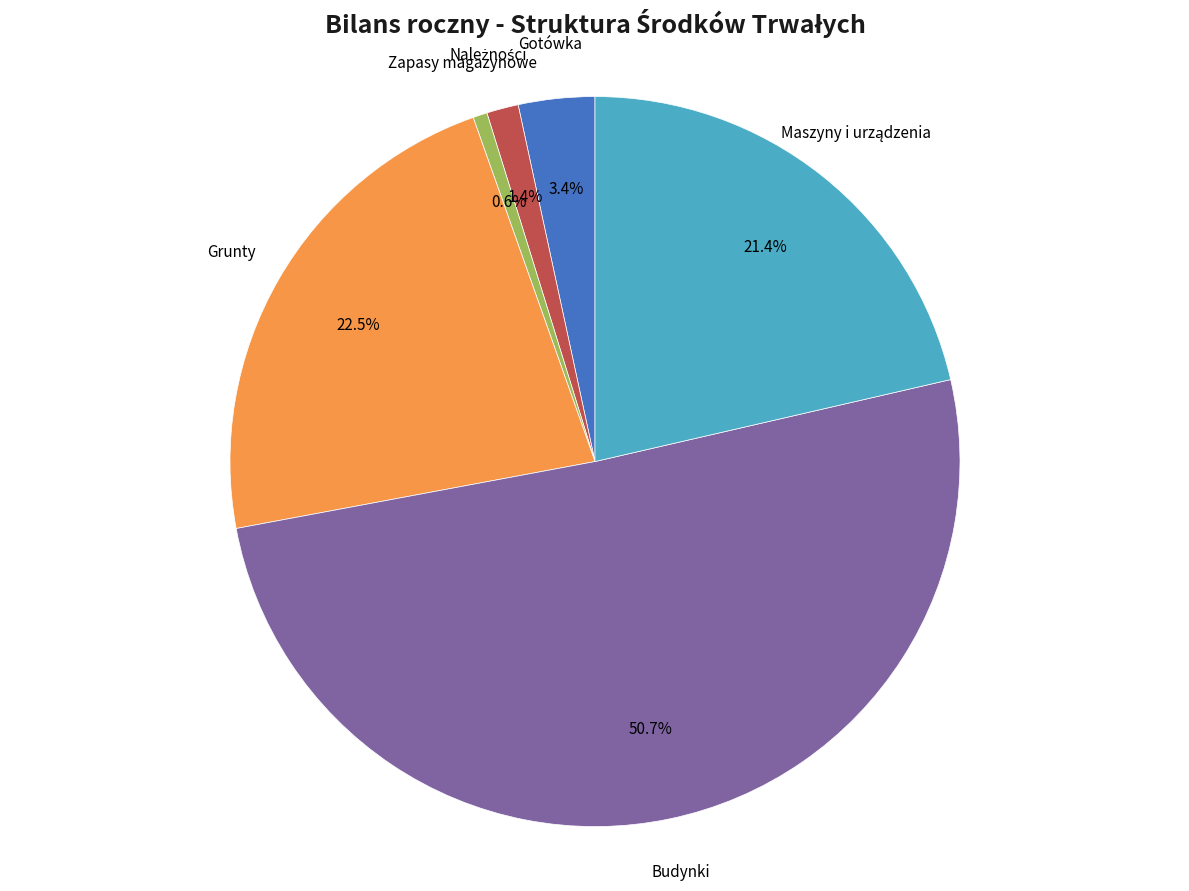

Is there any slice that represents more than half of the pie?

Yes